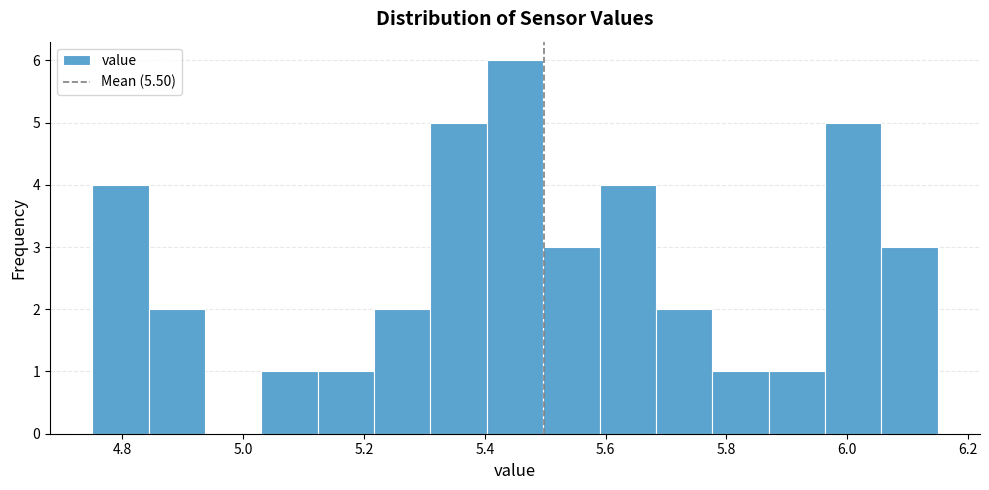

Which range on the x-axis has the tallest bar?

5.40 to 5.50